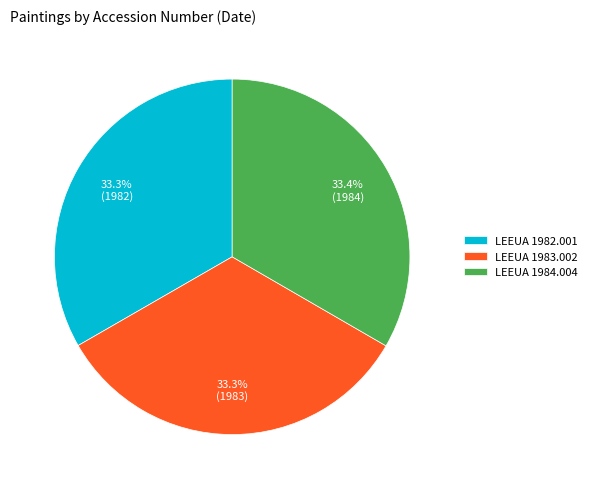

What is the ratio of the value at LEEUA 1983.002 to the value at LEEUA 1982.001?

1.0